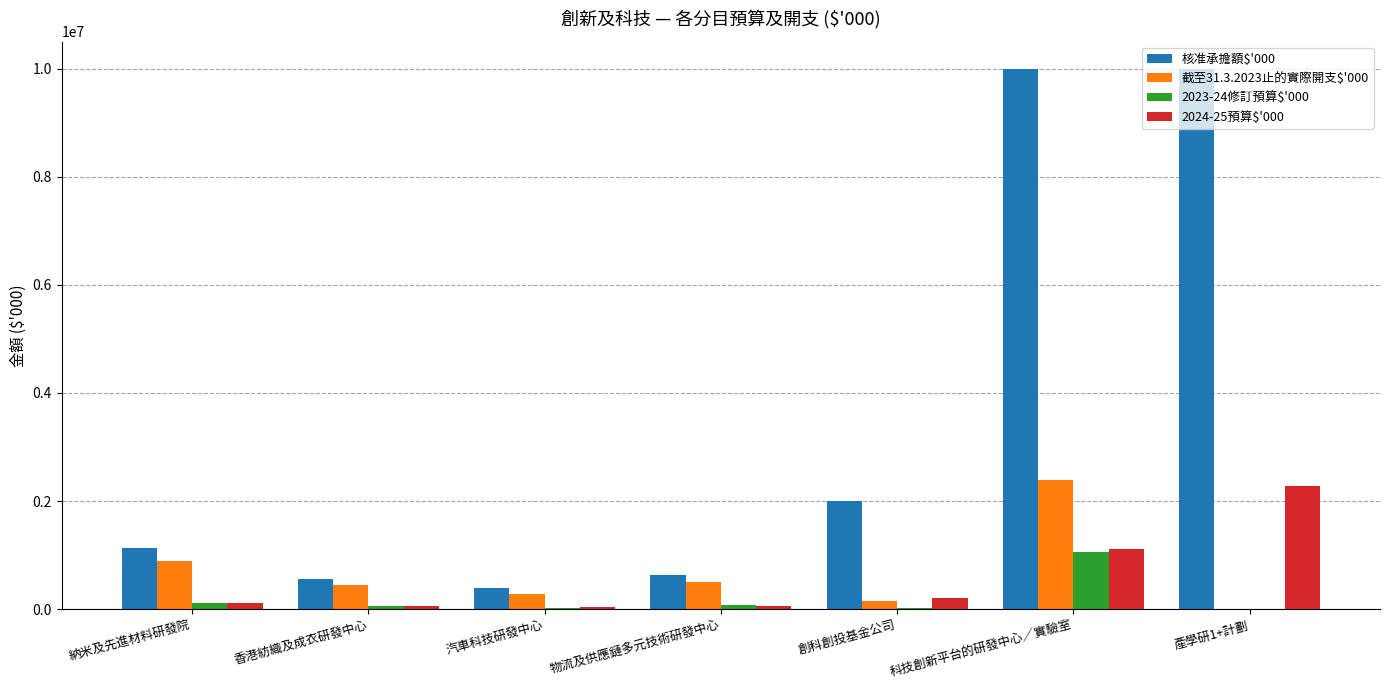

Which series has the largest total across all categories?

核准承擔額$'000